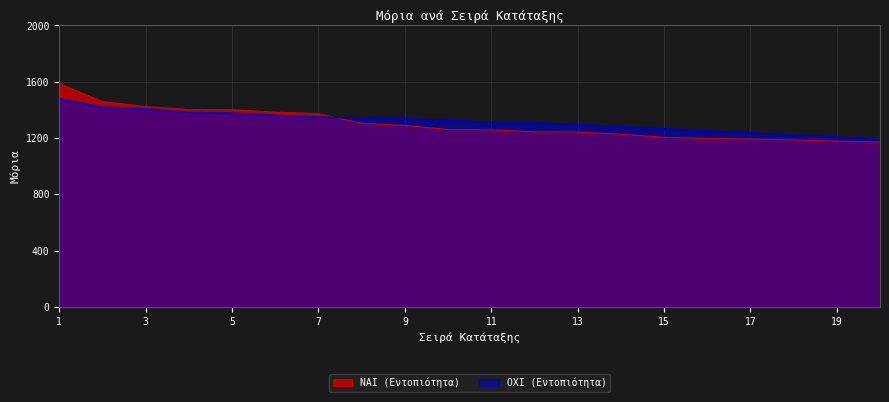

Which series has the largest total across all categories?

ΟΧΙ (Εντοπιότητα)